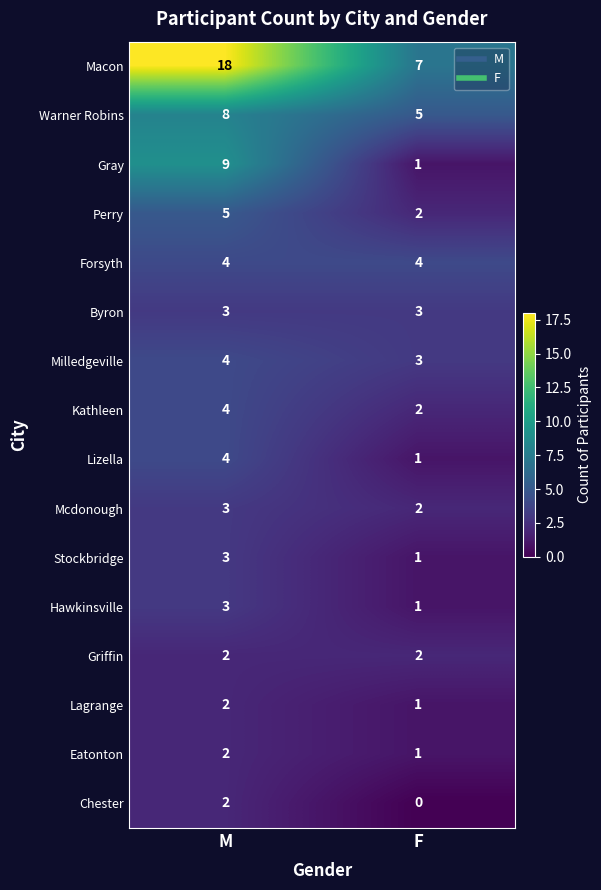

List the labels in order of Macon value, largest first.

M, F